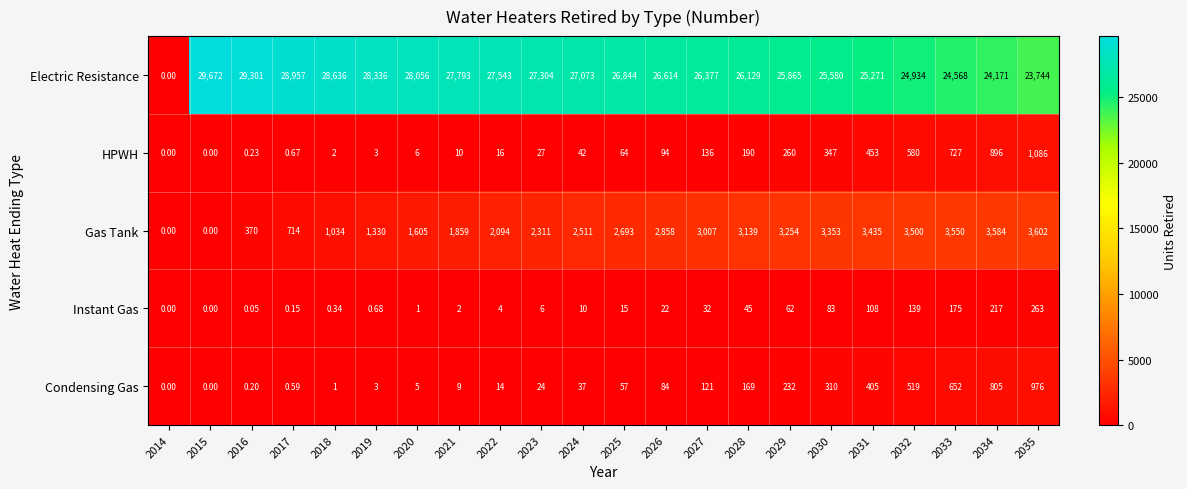

Which series has the largest range (max minus min)?

Electric Resistance